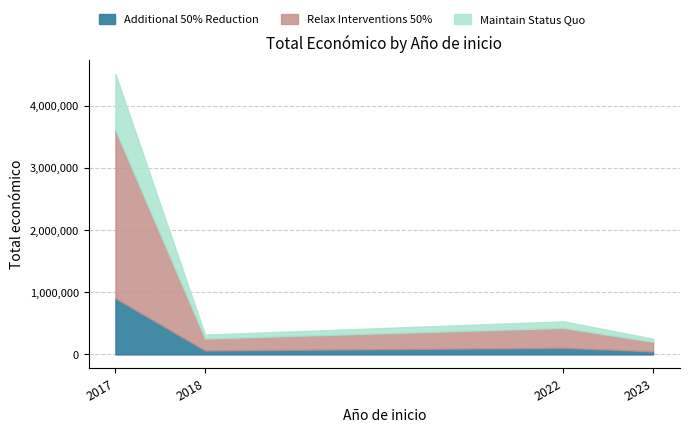

How many categories are shown in the chart?

5